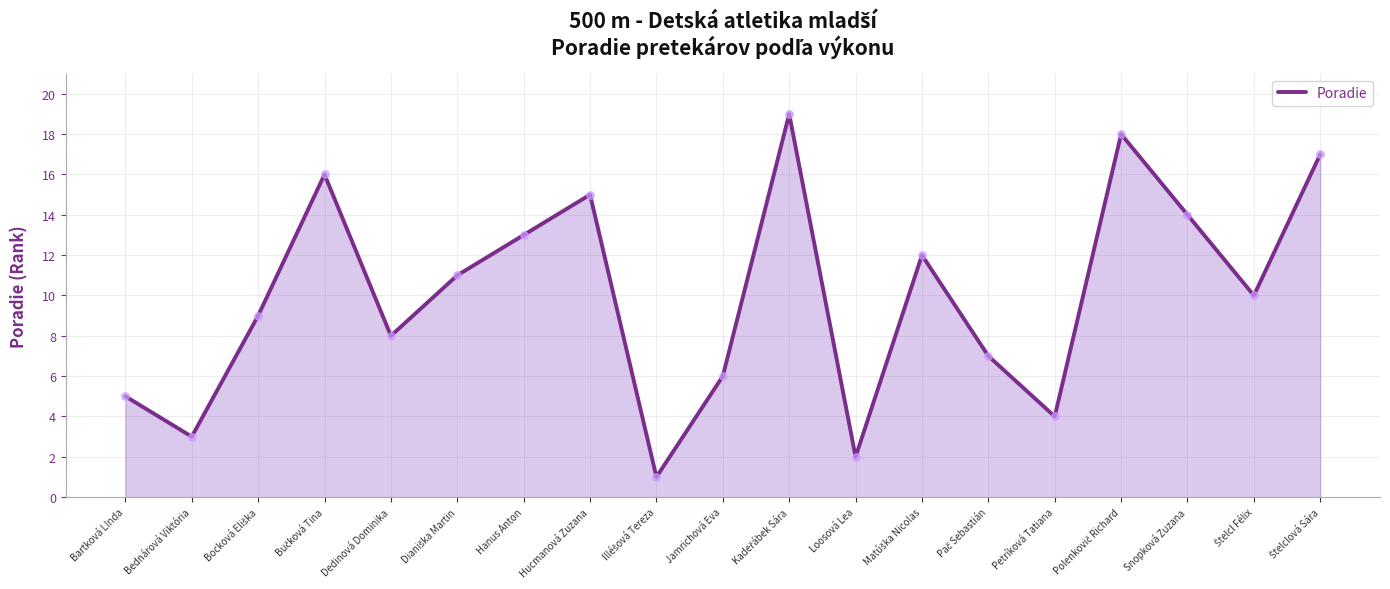

True or false: the data shows 3 at Bednárová Viktória.

True